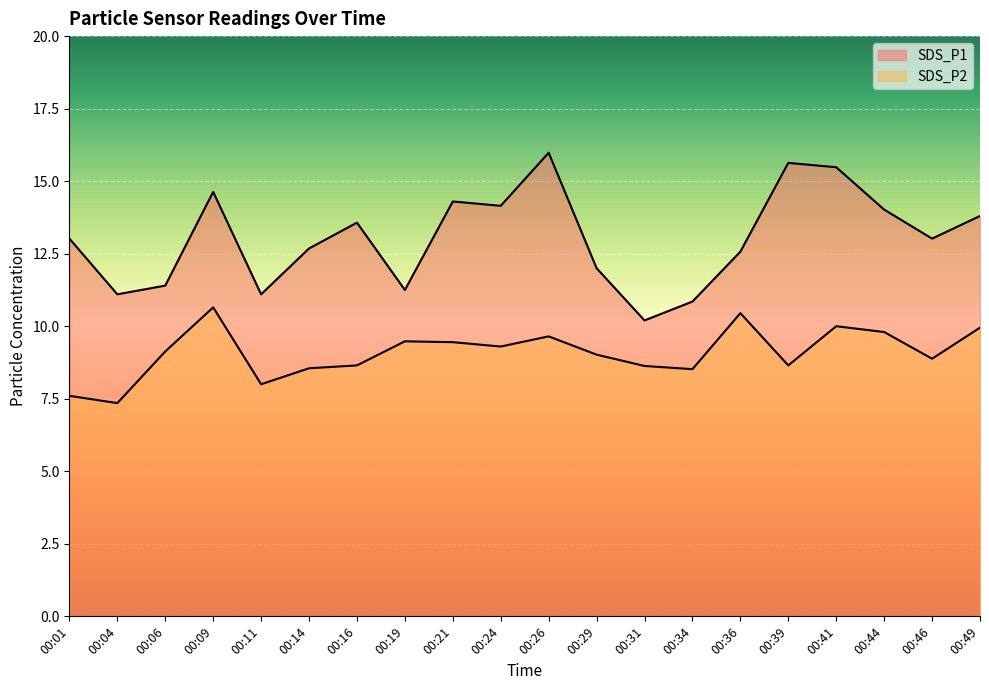

What is the difference between the highest and lowest values at 00:24?

4.8